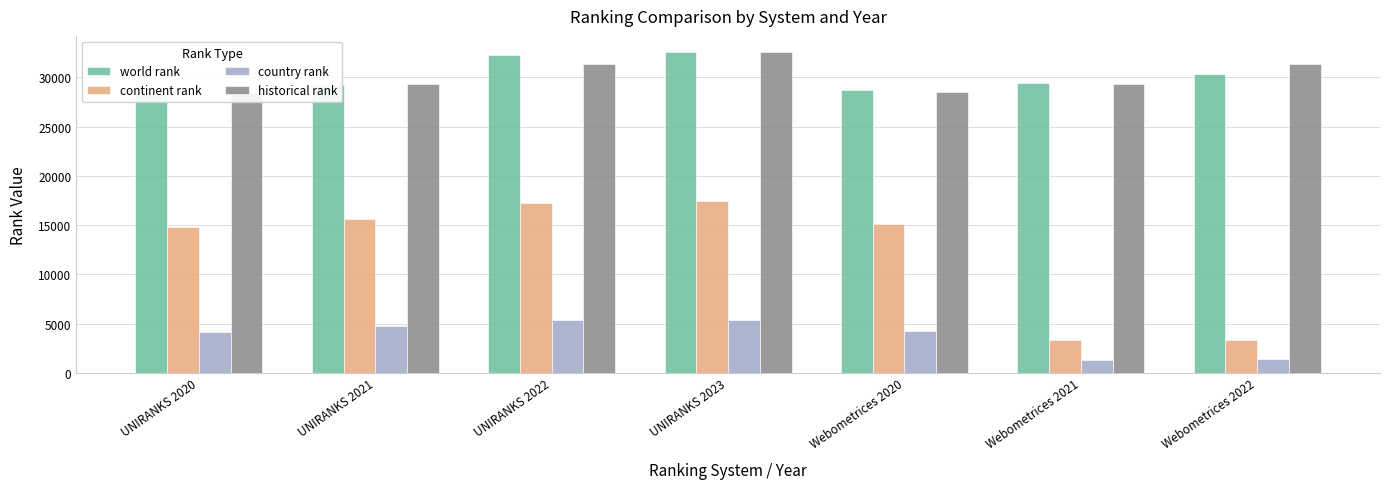

At how many categories does at least one series exceed 30922?

3